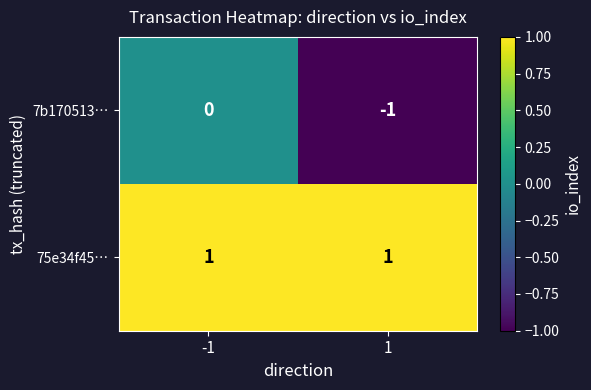

Is the value of 7b170513… at 1 greater than the value of 75e34f45… at 1?

No